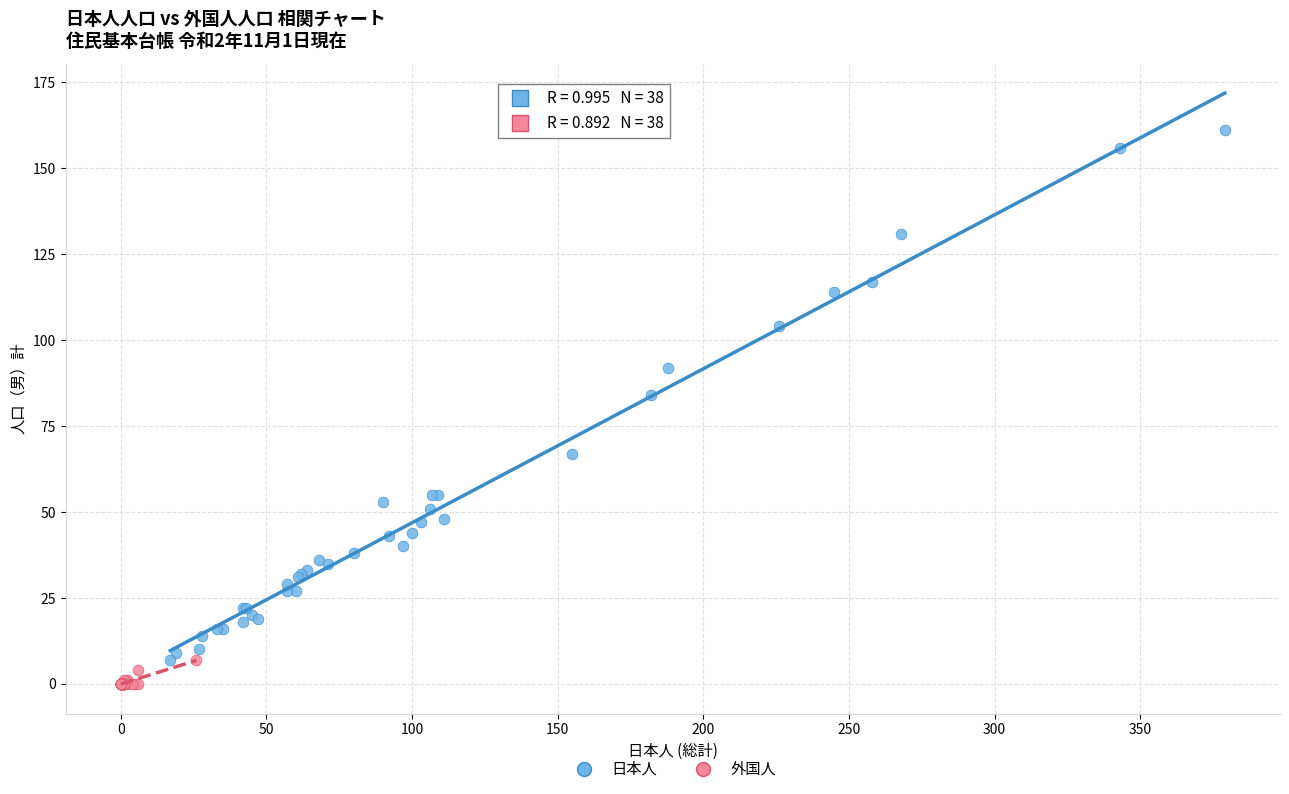

Which series reaches the maximum Y coordinate?

日本人